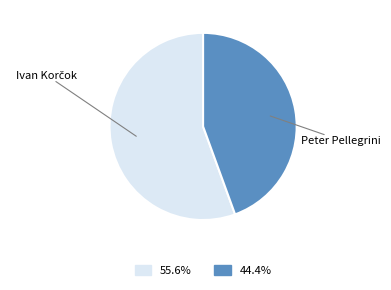

What is the ratio of the value at 44.4% to the value at 55.6%?

0.8